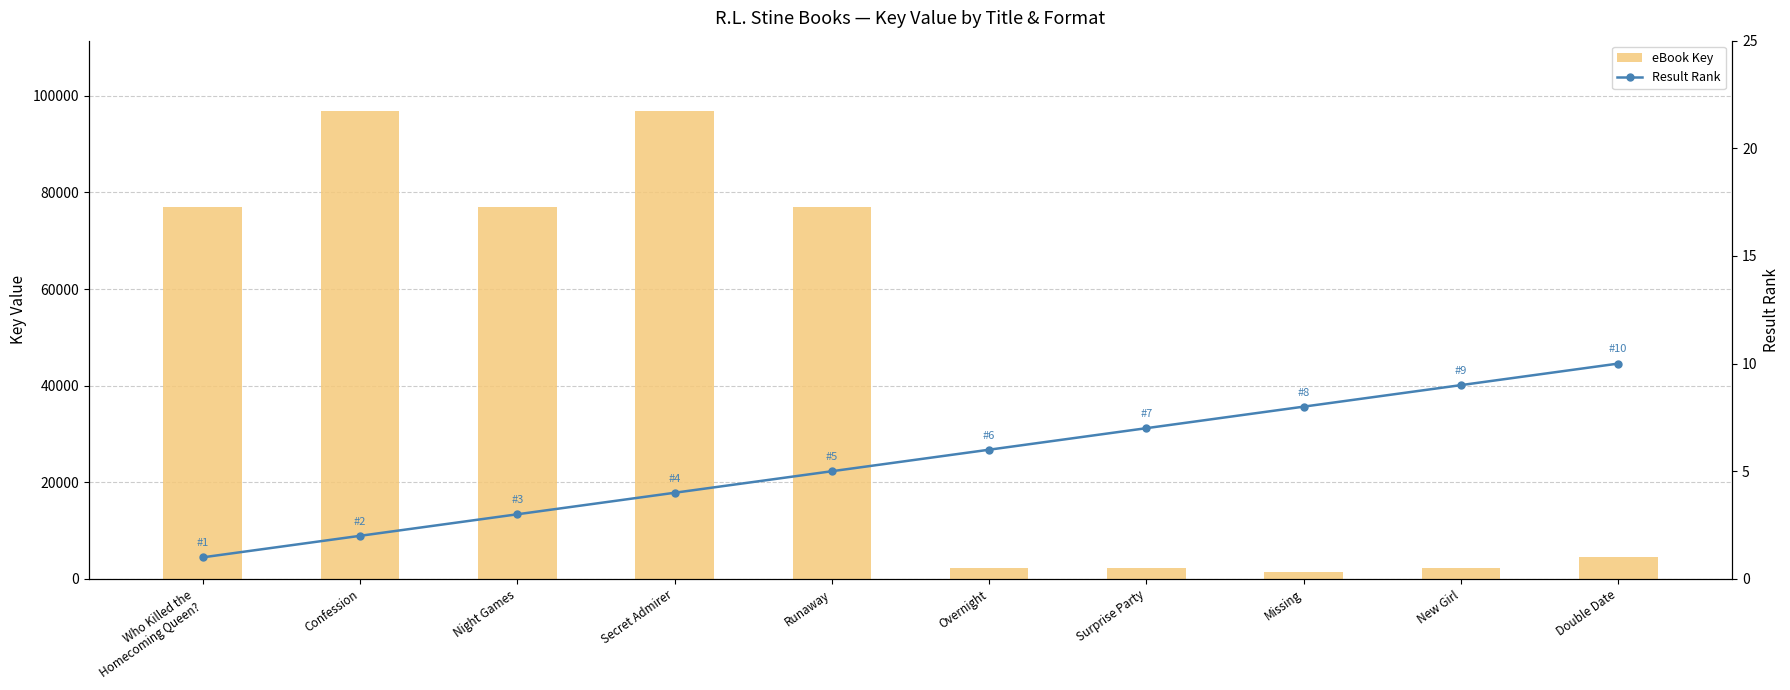

How many categories are shown in the chart?

10